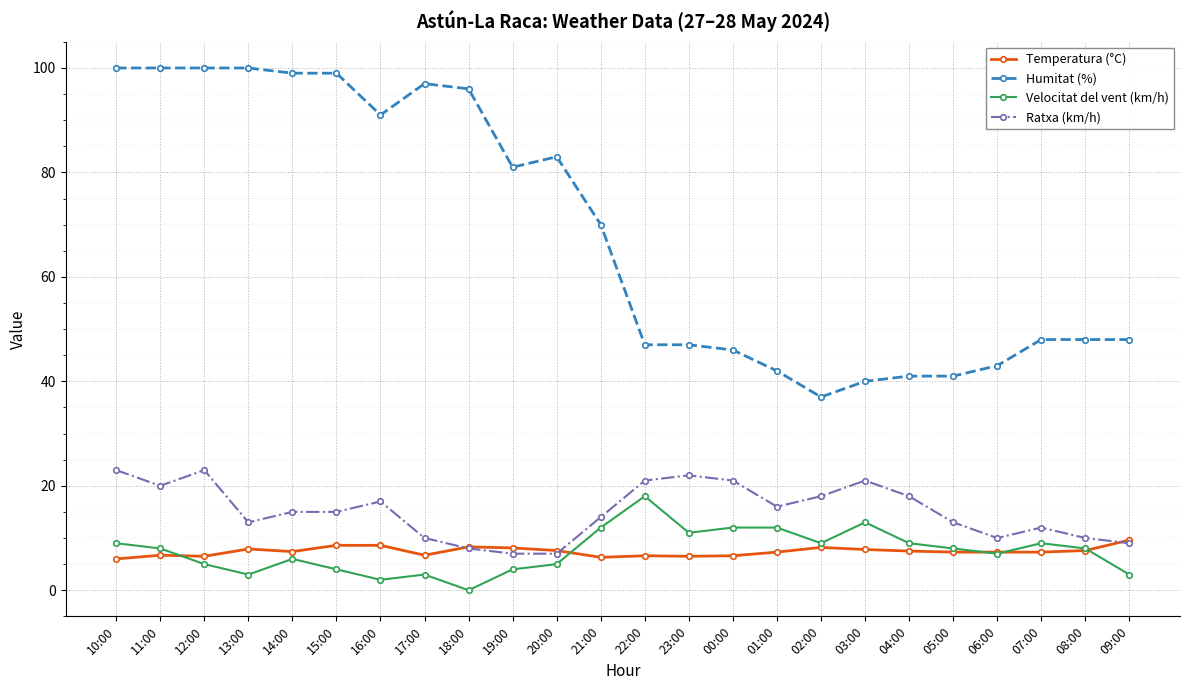

What is the label of the 23rd point from the right?

11:00